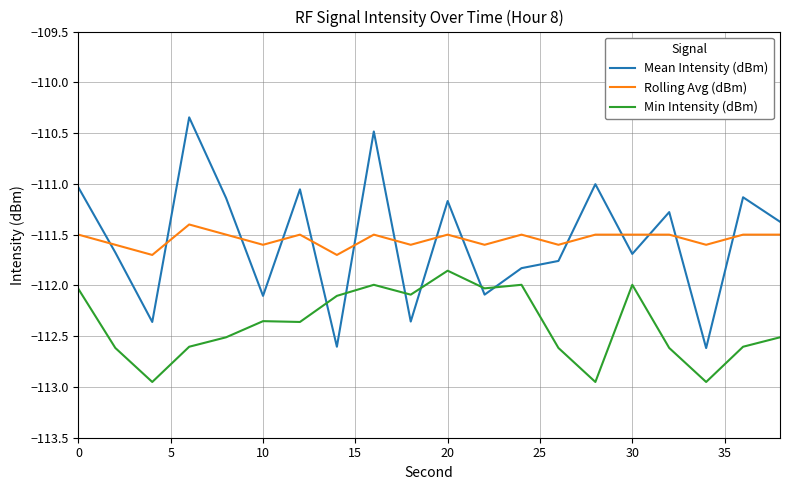

True or false: Rolling Avg (dBm) and Min Intensity (dBm) cross at least once.

False